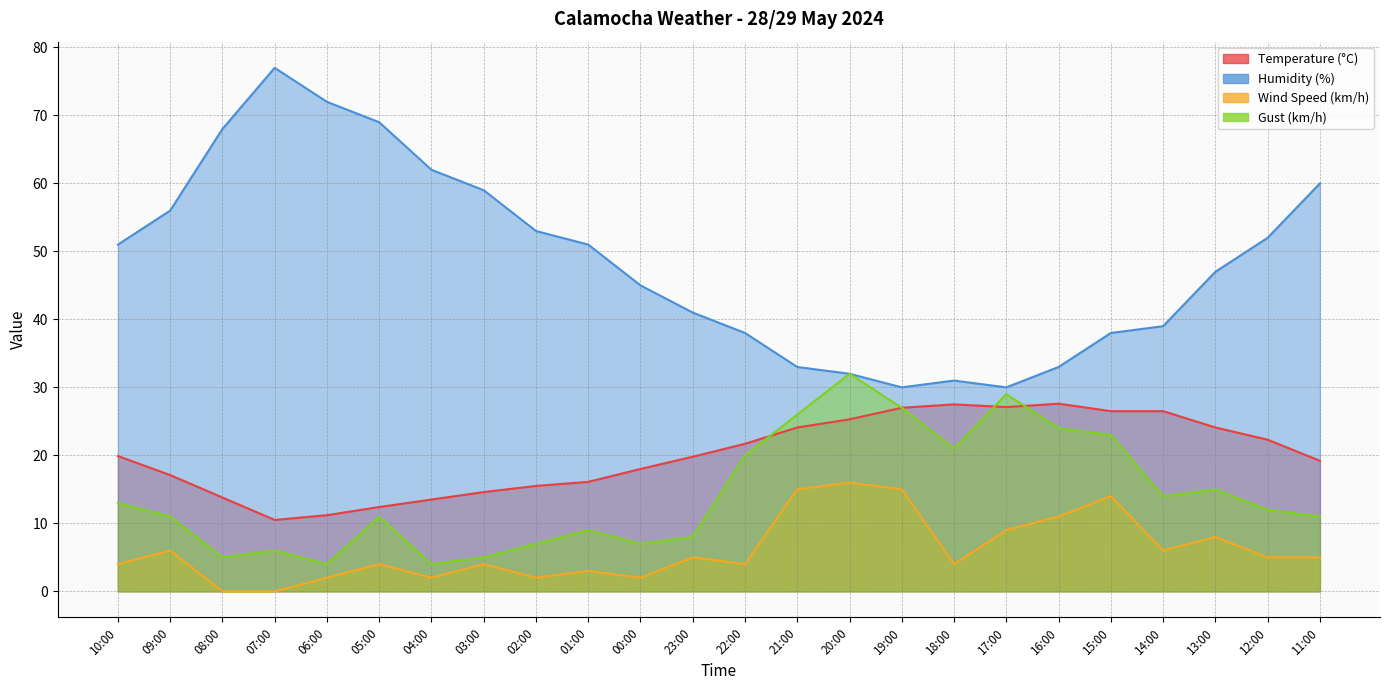

Reading left to right, extract all data points from this chart.

Temperature (°C): 19.9	17.1	13.8	10.5	11.2	12.4	13.5	14.6	15.5	16.1	18.0	19.8	21.7	24.1	25.3	27.0	27.5	27.1	27.6	26.5	26.5	24.1	22.3	19.2
Humidity (%): 51.0	56.0	68.0	77.0	72.0	69.0	62.0	59.0	53.0	51.0	45.0	41.0	38.0	33.0	32.0	30.0	31.0	30.0	33.0	38.0	39.0	47.0	52.0	60.0
Wind Speed (km/h): 4.0	6.0	0.0	0.0	2.0	4.0	2.0	4.0	2.0	3.0	2.0	5.0	4.0	15.0	16.0	15.0	4.0	9.0	11.0	14.0	6.0	8.0	5.0	5.0
Gust (km/h): 13.0	11.0	5.0	6.0	4.0	11.0	4.0	5.0	7.0	9.0	7.0	8.0	20.0	26.0	32.0	27.0	21.0	29.0	24.0	23.0	14.0	15.0	12.0	11.0